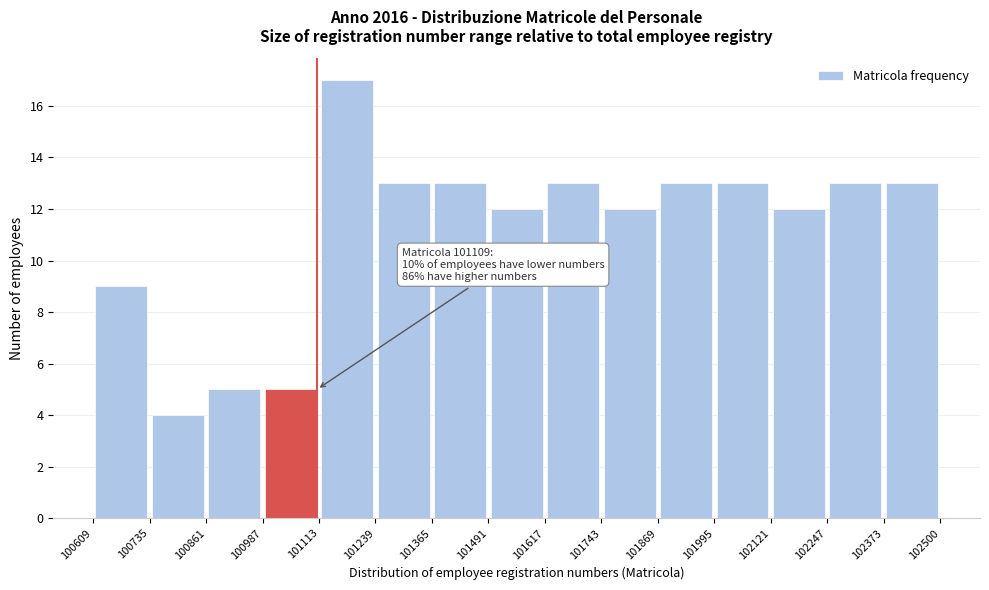

Which range on the x-axis has the tallest bar?

101113 to 101239